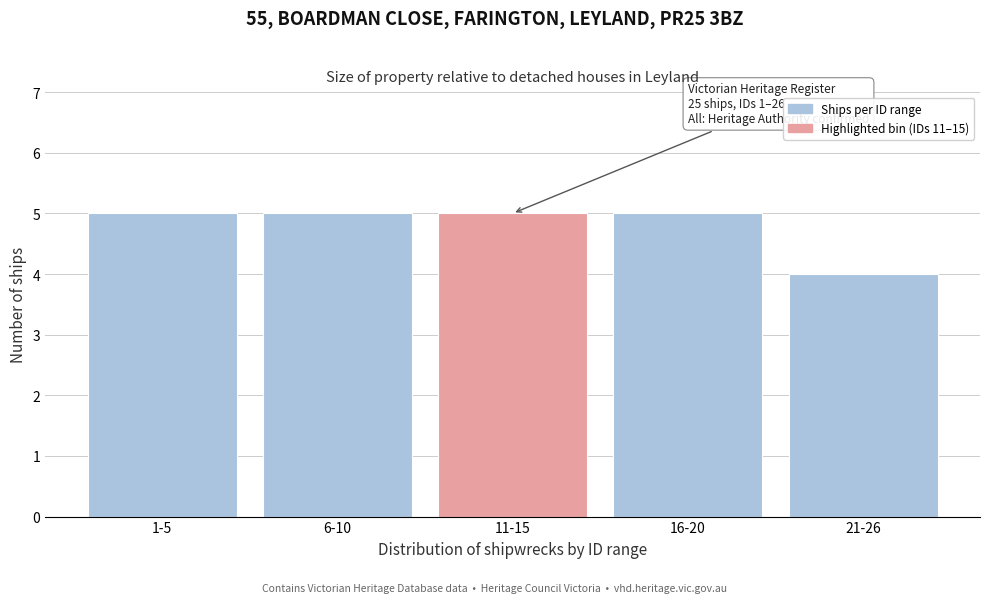

Reading left to right, transcribe all the data shown in this chart.

5	5	5	5	4